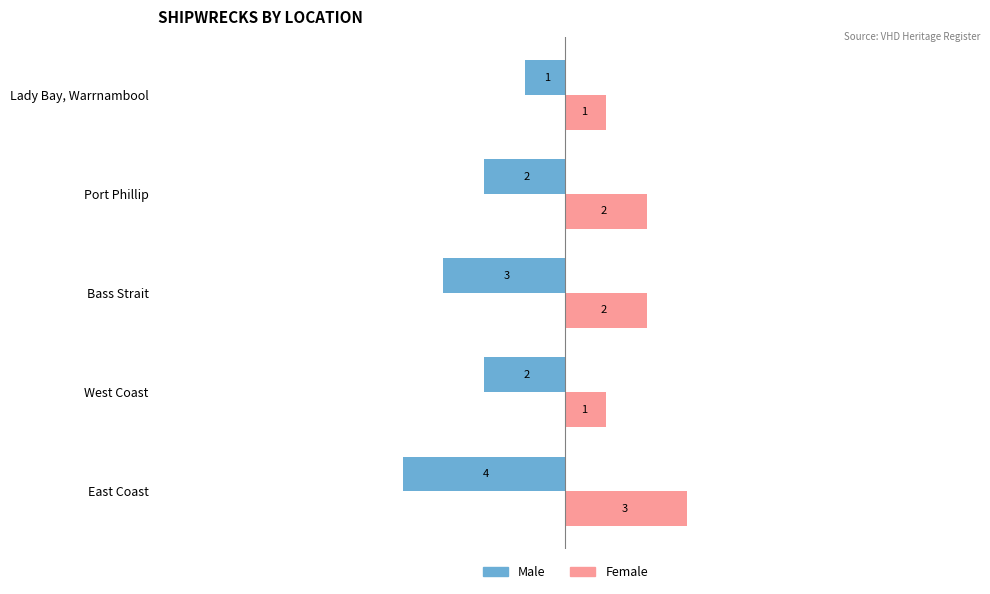

At how many categories does at least one series exceed -1?

5